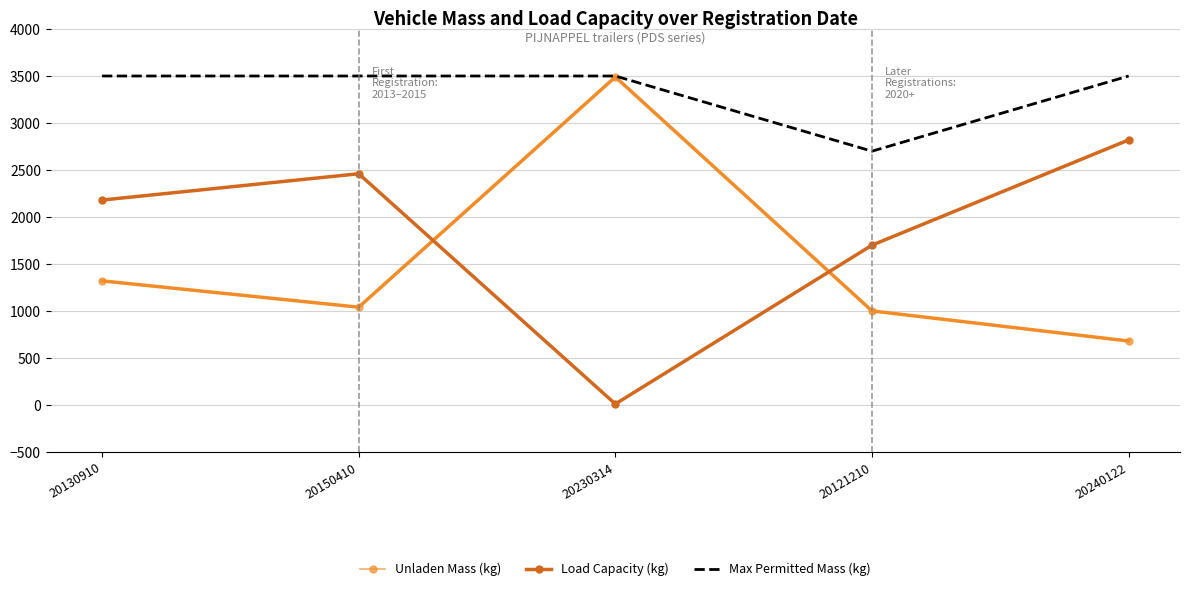

Which series has the largest total across all categories?

Max Permitted Mass (kg)